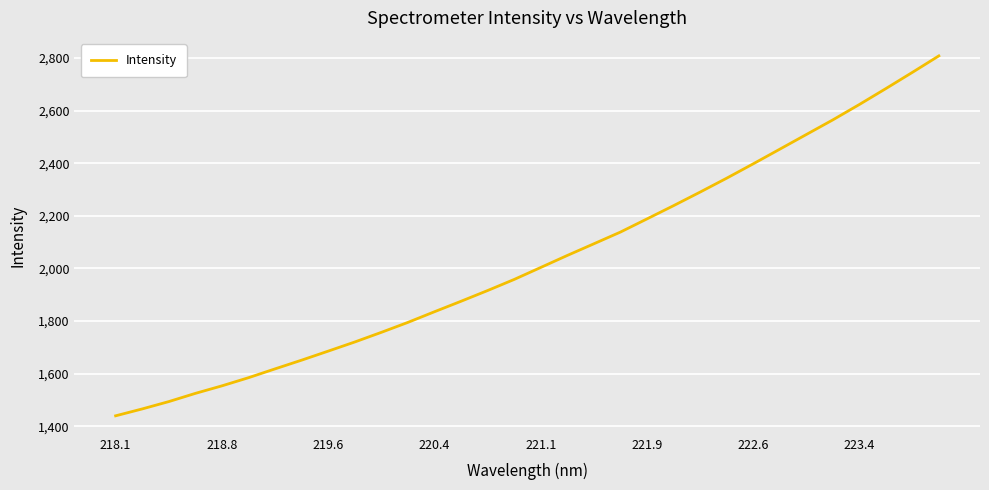

What is the difference between the maximum and minimum values?

1368.3